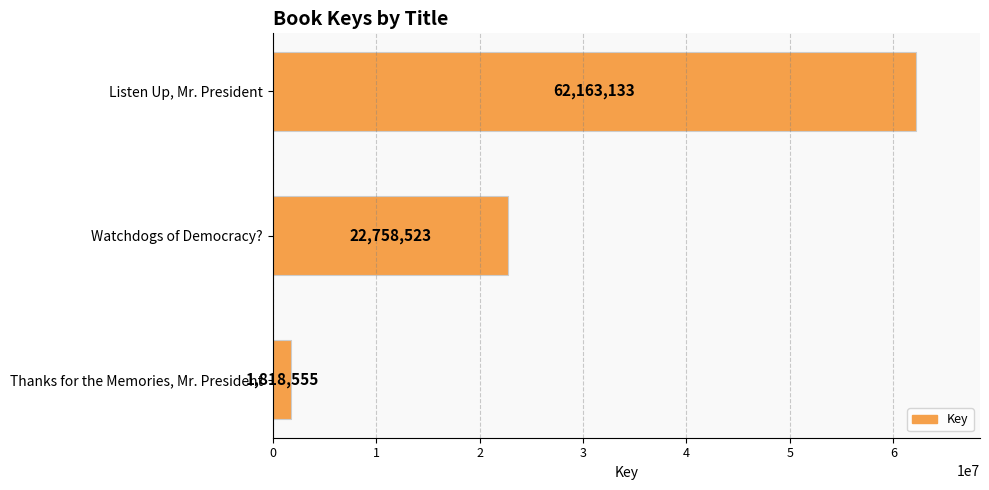

Is it true that the value at Thanks for the Memories, Mr. President is 1818555?

True